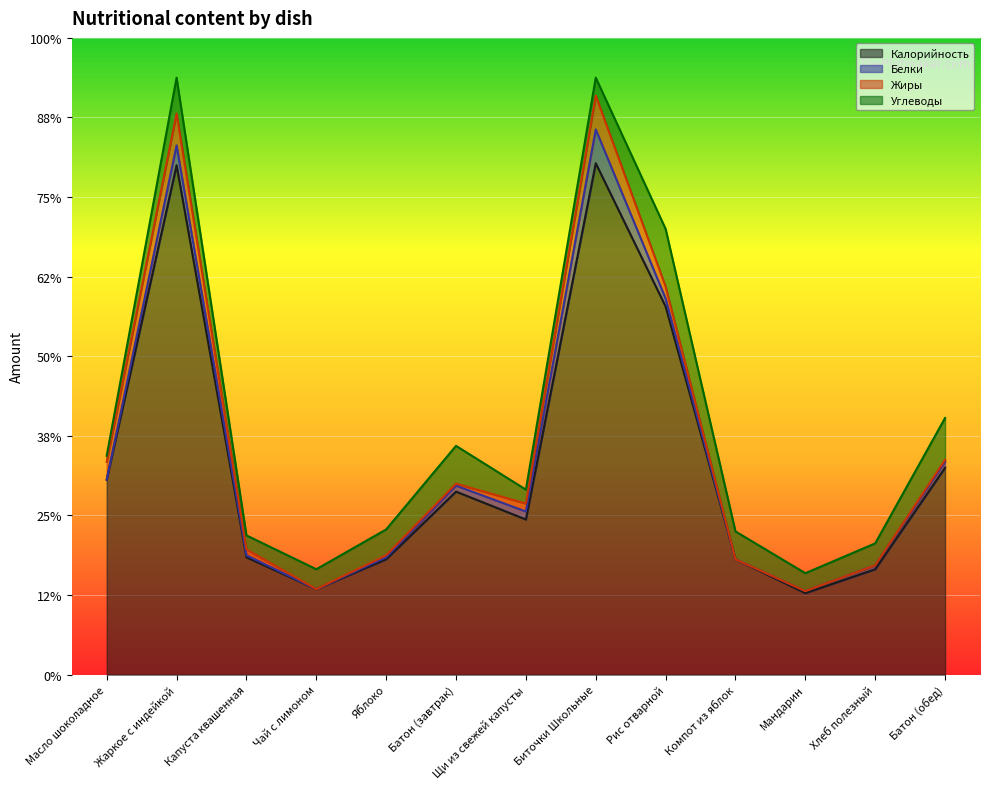

Reading left to right, list all the values displayed in this chart.

Калорийность: 98	256	59	43	58	92	78	257	185	58	41	53	104
Белки: 0	10	1	0	1	3	4	17	4	0	1	2	3
Жиры: 9	16	3	0	1	1	4	17	6	0	0	0	1
Углеводы: 3	18	7	10	13	19	7	9	29	14	9	11	21